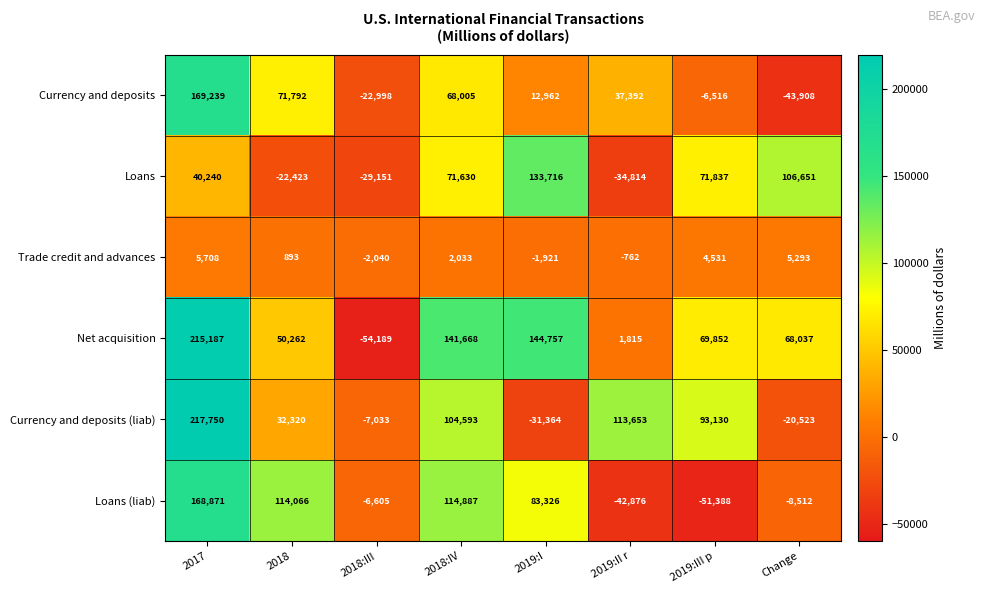

What is the approximate value of Loans (liab) at 2018:IV?

114887